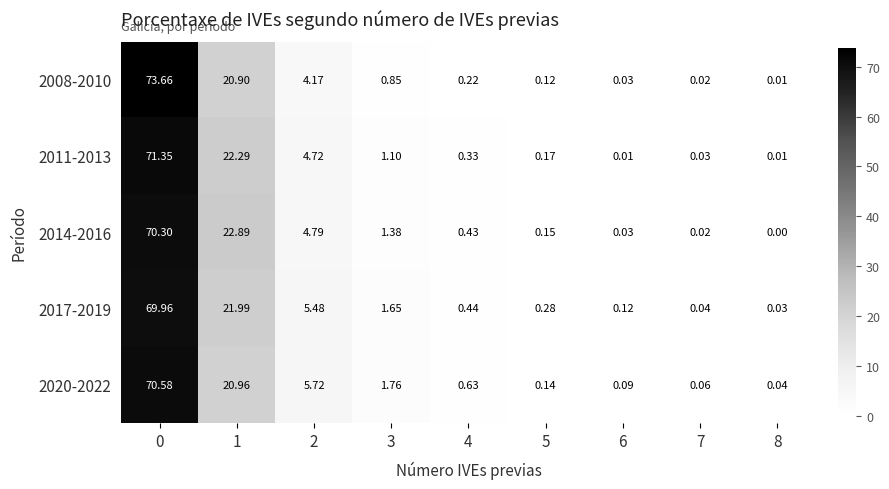

Count the number of categories in the chart.

9